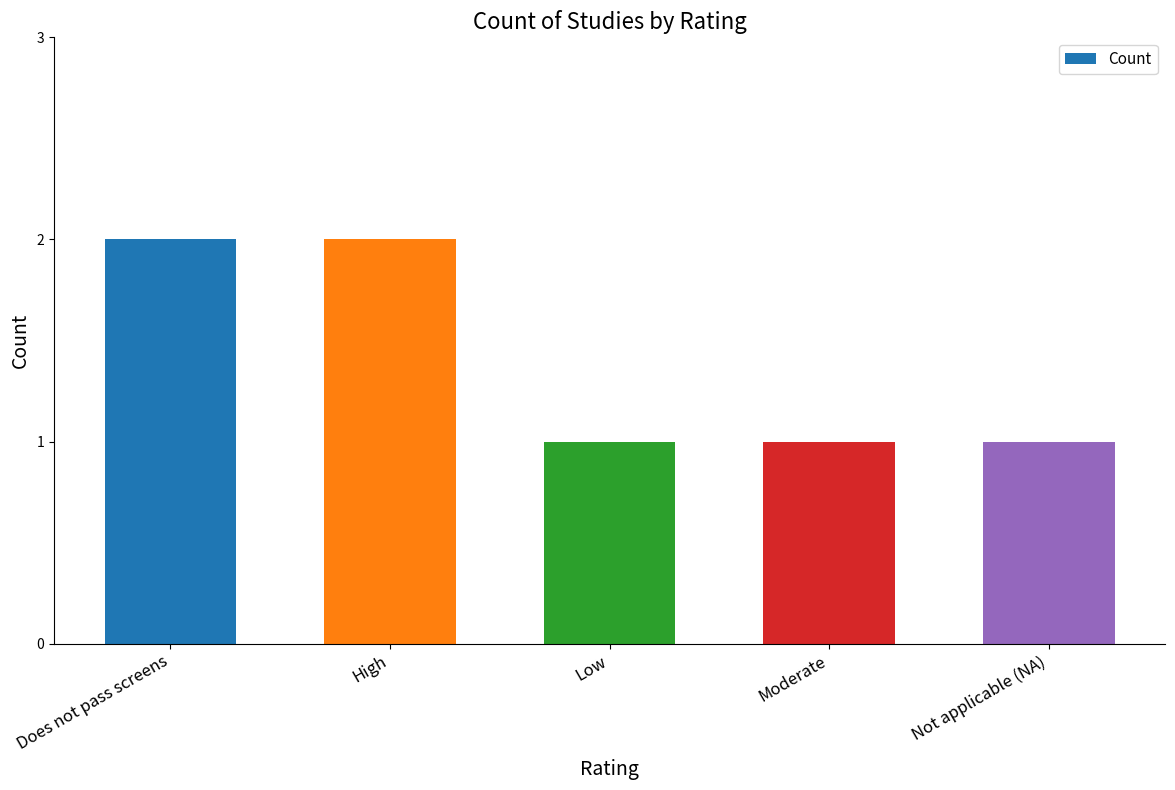

Reading right to left, what are all the values shown in this chart?

1	1	1	2	2